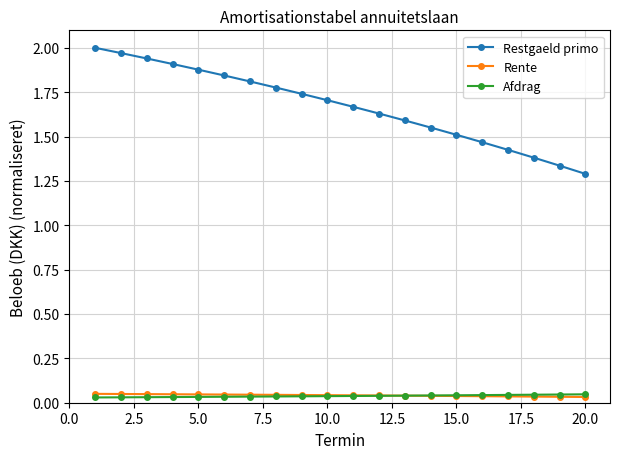

Which series has the widest spread of values?

Restgaeld primo